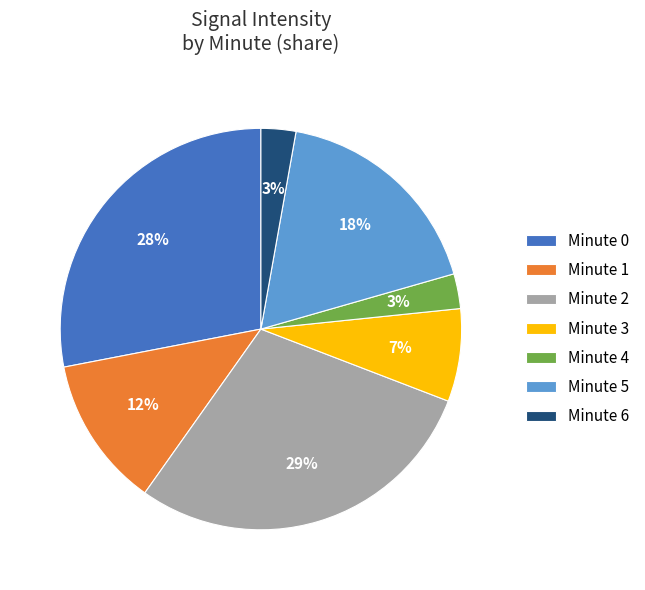

What percentage is the Minute 3 slice, to the nearest percent?

7%